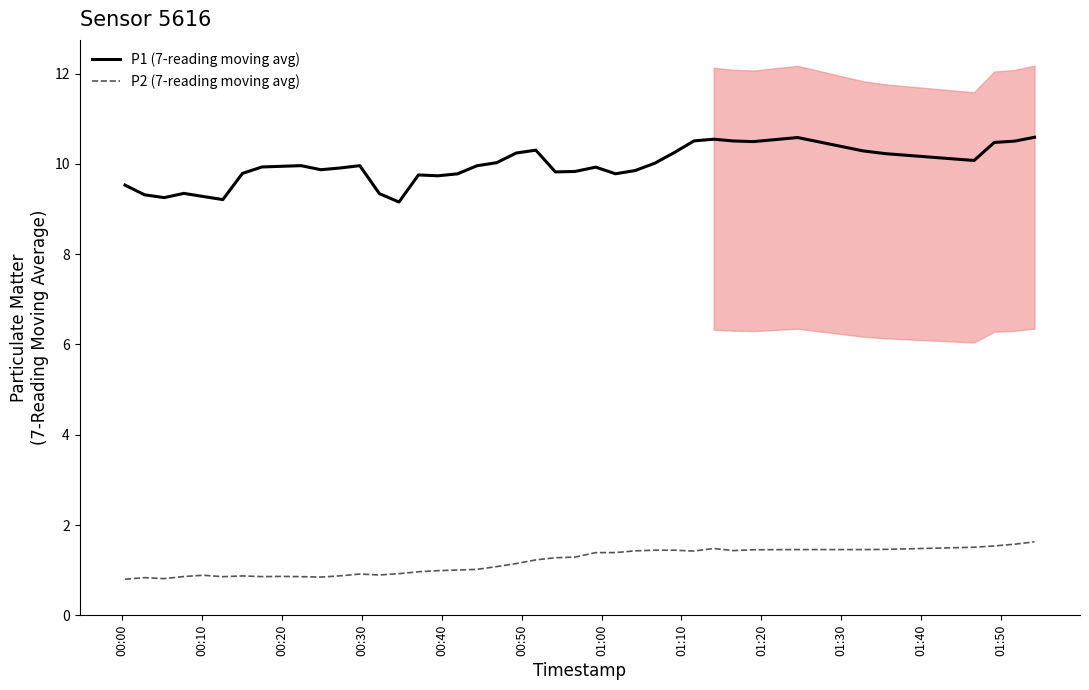

True or false: P1 (7-reading moving avg) and P2 (7-reading moving avg) cross at least once.

False